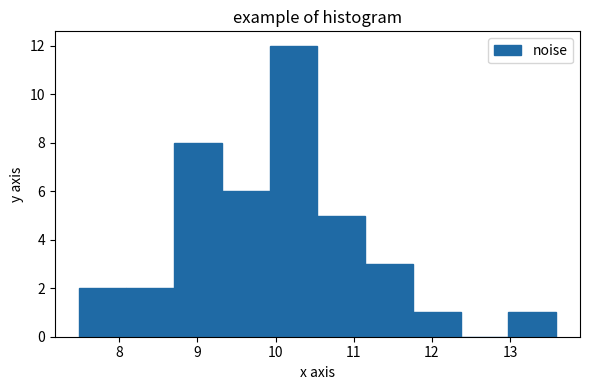

Reading left to right, list every bar in this chart as the range it spans on the x-axis followed by its height. Neither the bar edges nor the heights are printed on the chart, so give them approximately, as read against the axes.

7.5 to 8.1: 2
8.1 to 8.7: 2
8.7 to 9.3: 8
9.3 to 9.9: 6
9.9 to 10.5: 12
10.5 to 11.1: 5
11.1 to 11.8: 3
11.8 to 12.4: 1
12.4 to 13.0: 0
13.0 to 13.6: 1